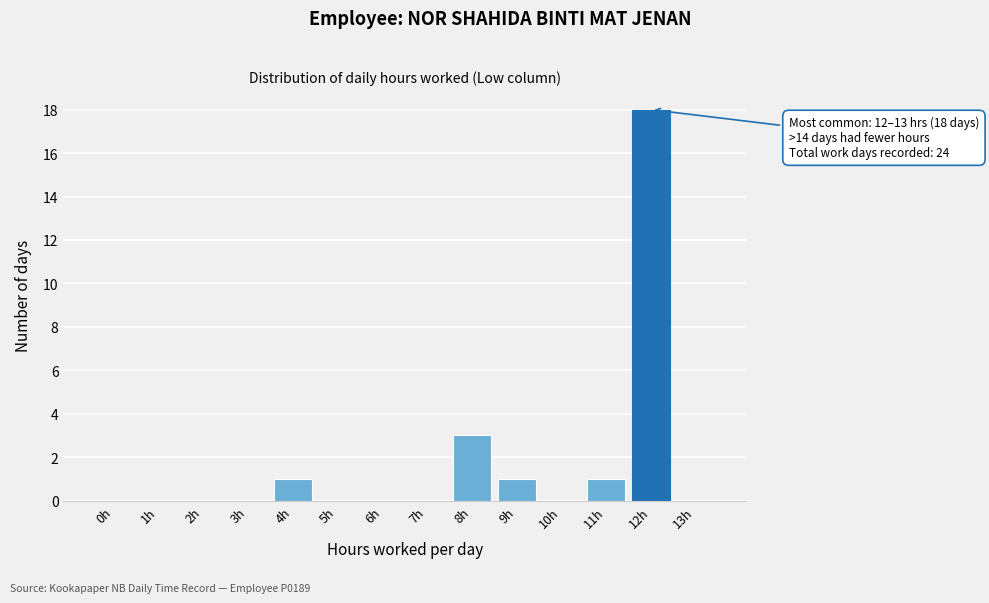

Reading left to right, transcribe all the data shown in this chart.

0h=0	1h=0	2h=0	3h=0	4h=1	5h=0	6h=0	7h=0	8h=3	9h=1	10h=0	11h=1	12h=18	13h=0